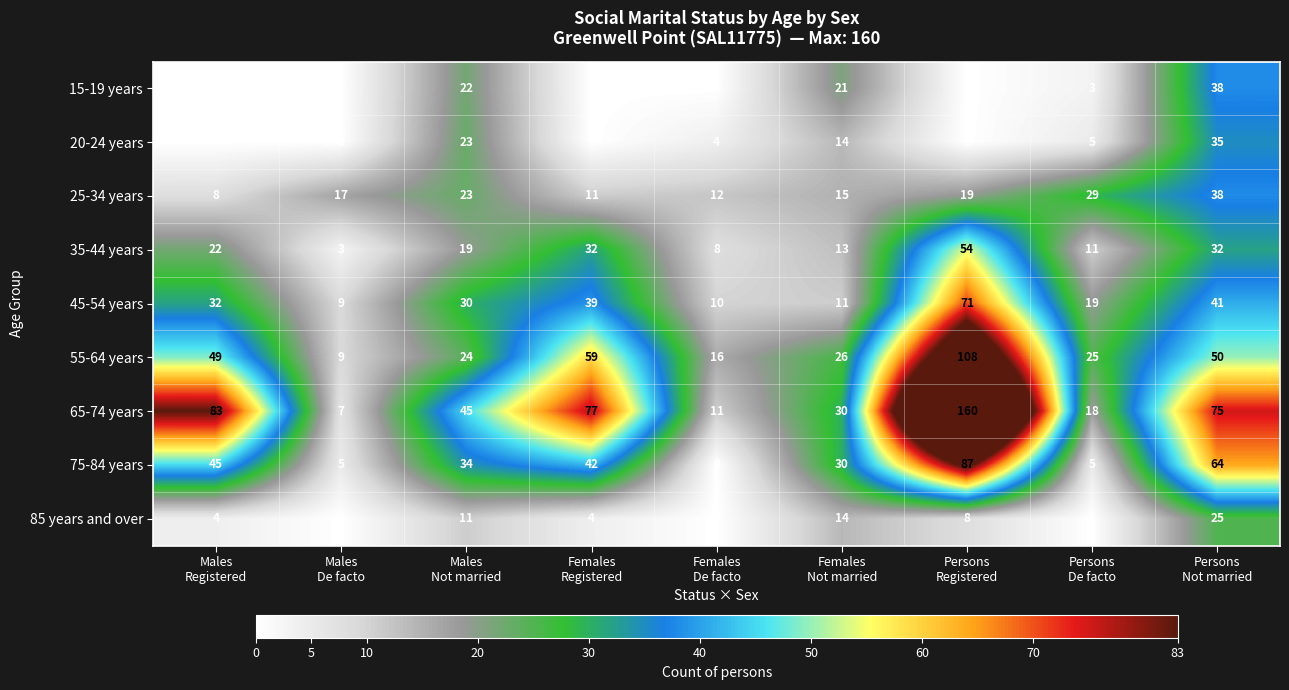

What is the spread (max minus min) of values at Persons
De facto?

29